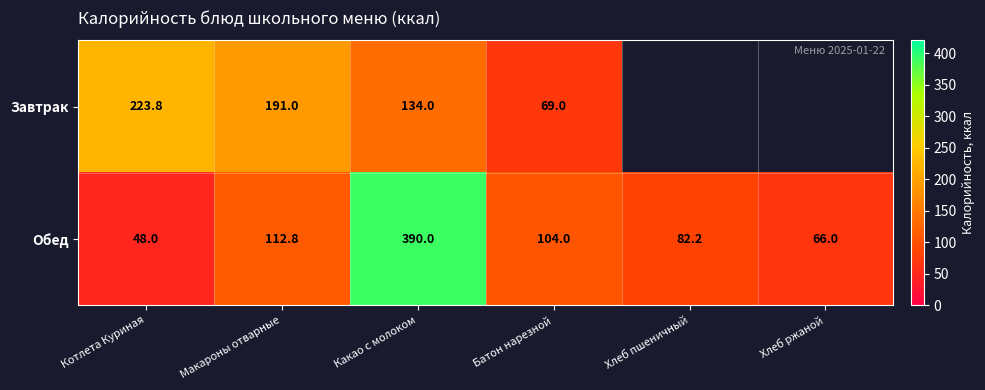

What is the difference between the Обед values at Котлета Куриная and Макароны отварные?

64.8